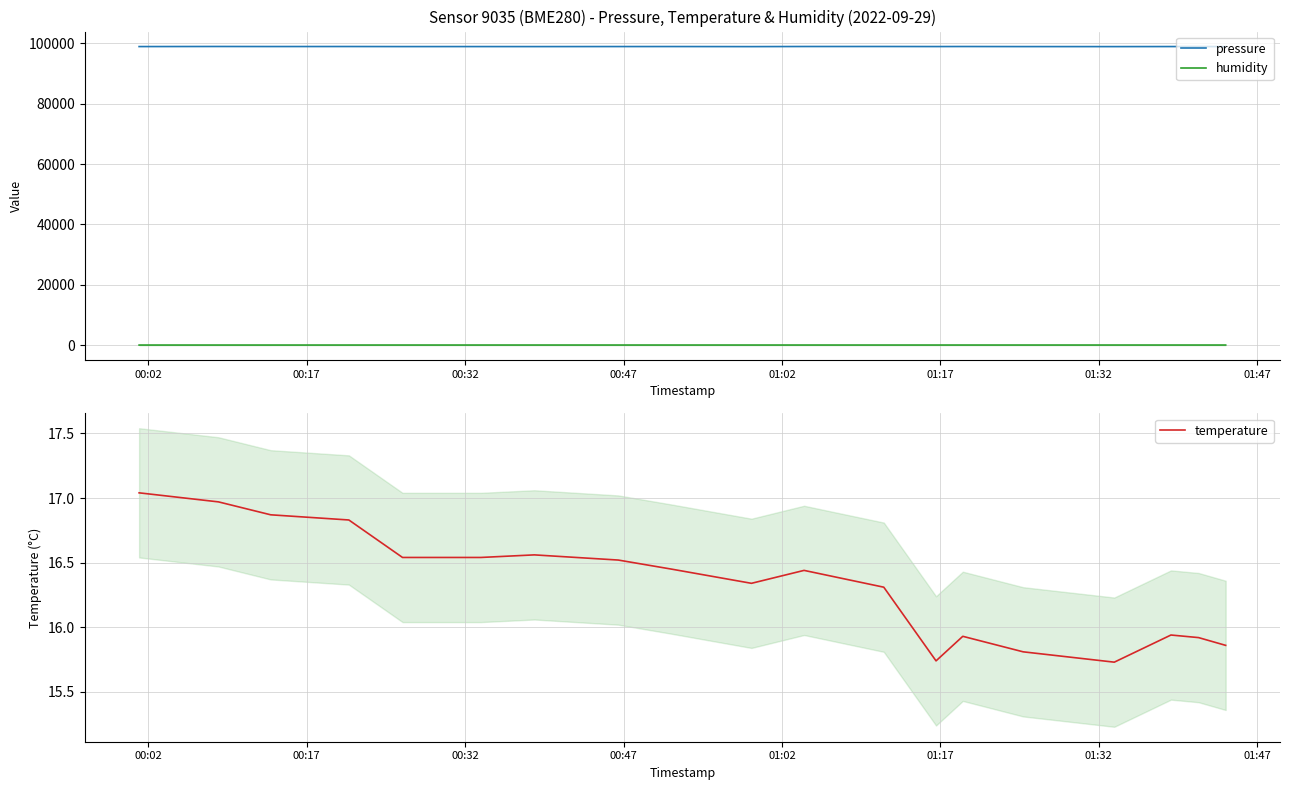

What is the difference between the maximum and minimum values in the humidity series?

5.5